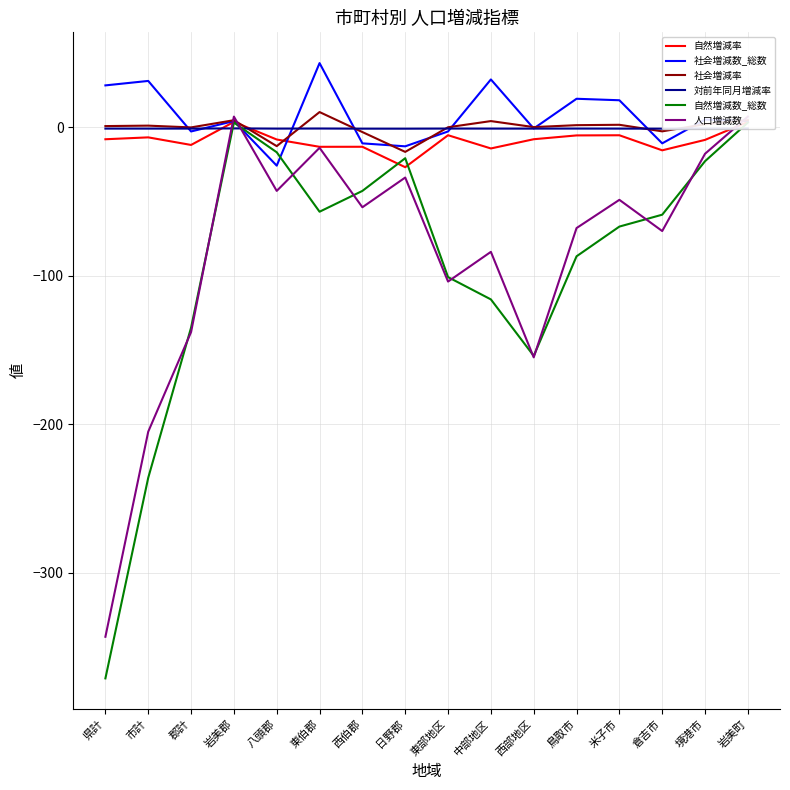

Which series changed the most between 東伯郡 and 西伯郡?

社会増減数_総数